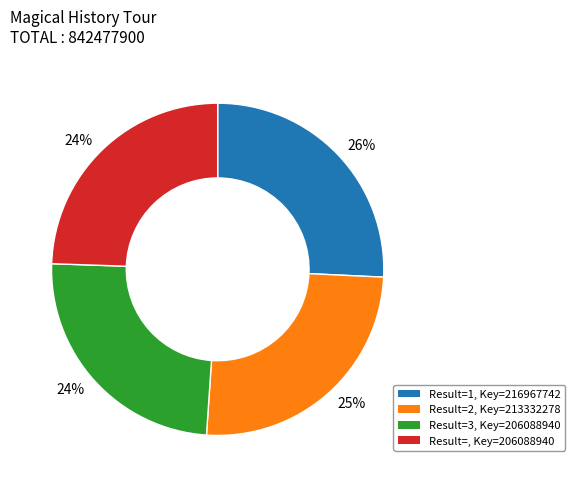

Is there any slice that represents more than half of the pie?

No